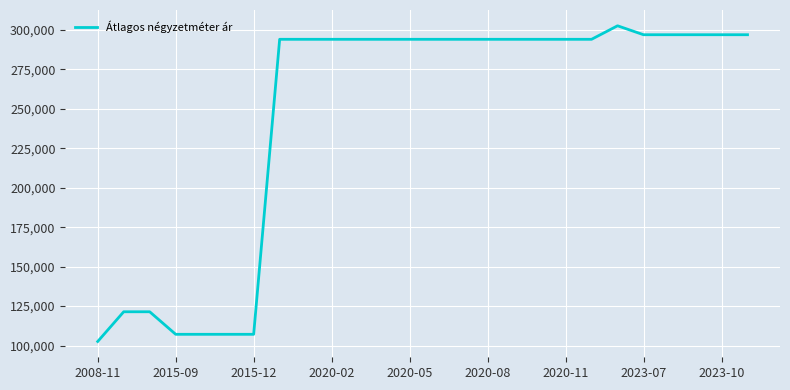

What is the maximum value shown in the chart?

302683